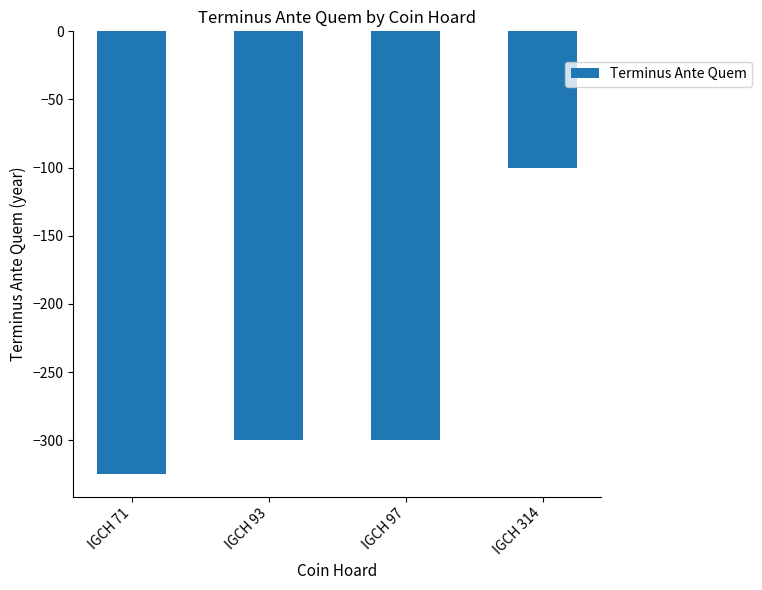

Does the chart contain stacked bars?

No